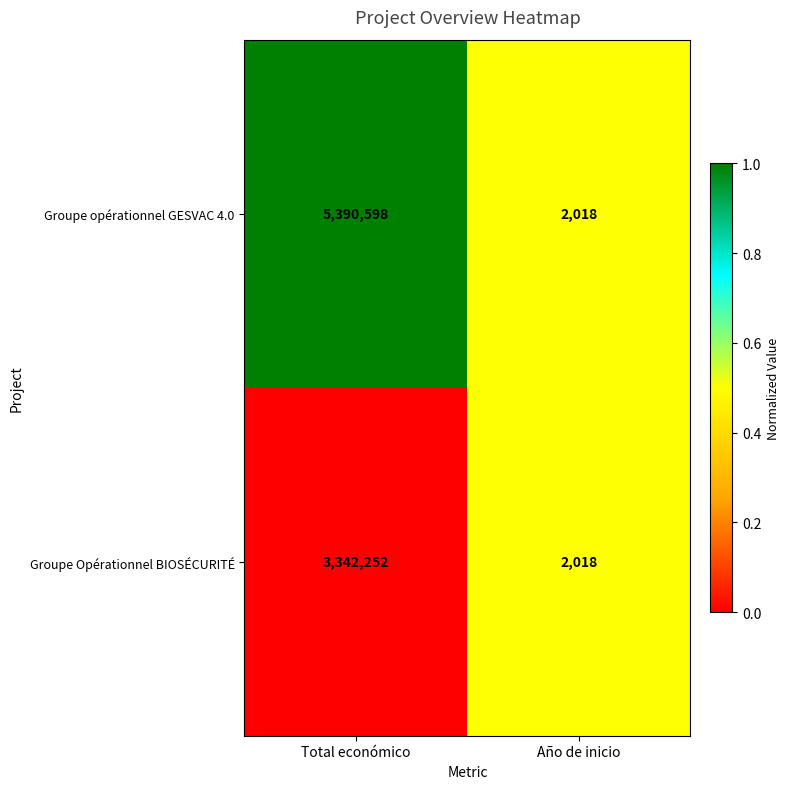

Reading right to left, list all the values displayed in this chart.

Groupe opérationnel GESVAC 4.0: Año de inicio=2018	Total económico=5390598
Groupe Opérationnel BIOSÉCURITÉ: Año de inicio=2018	Total económico=3342252